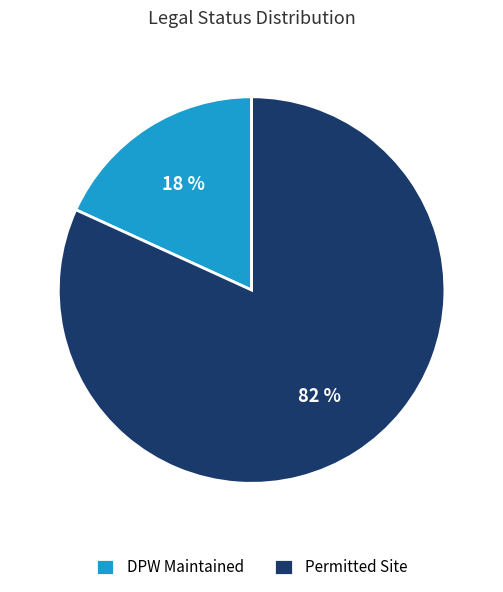

Which has a higher value, DPW Maintained or Permitted Site?

Permitted Site